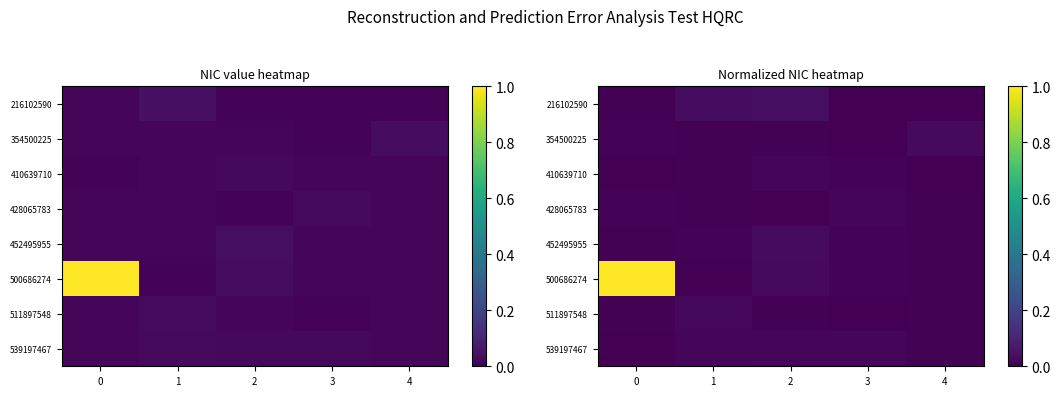

Which series has the widest spread of values?

500686274